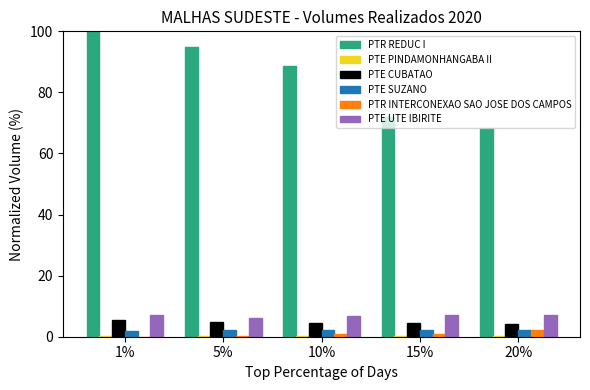

Between 10% and 15%, which series saw the biggest shift?

PTR REDUC I